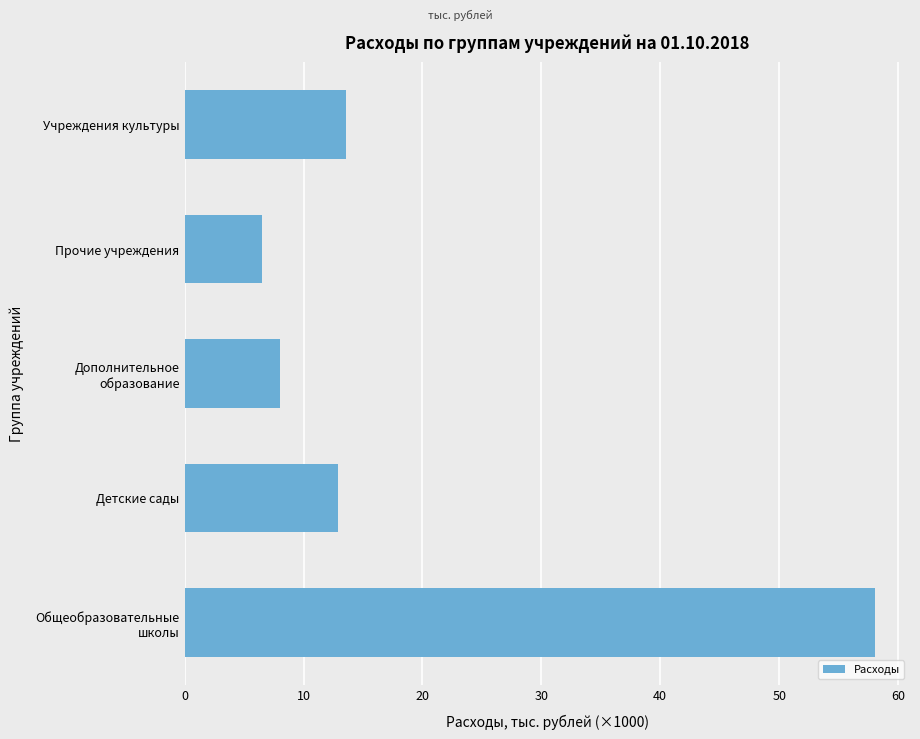

Are the bars horizontal?

Yes